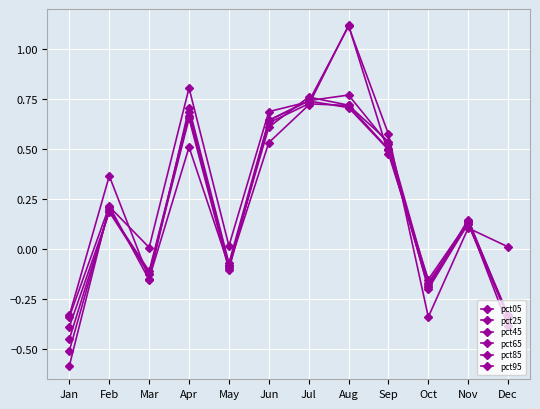

How many lines are shown in the chart?

6